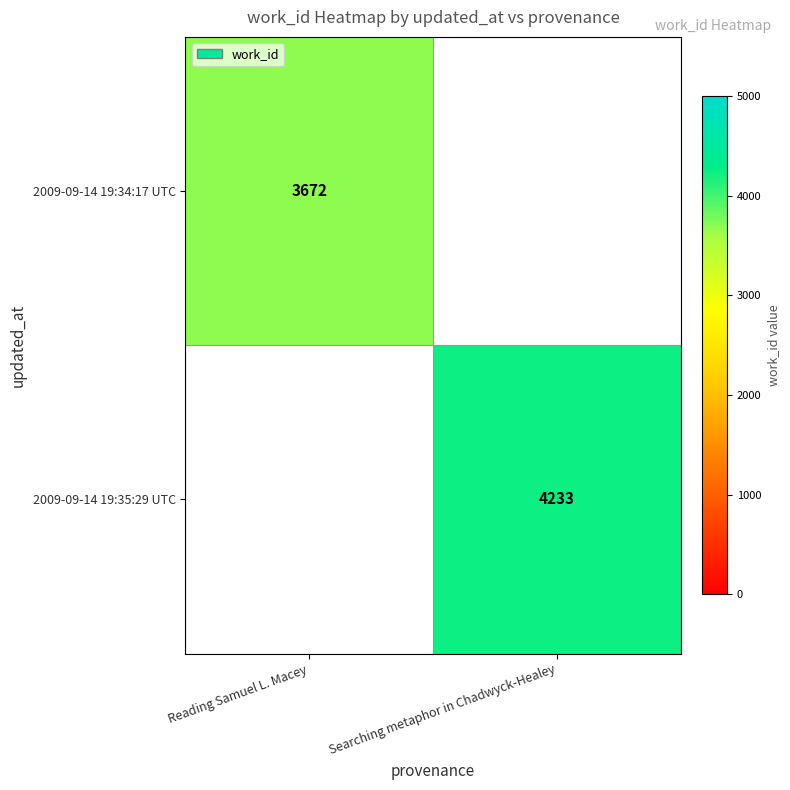

The value of 2009-09-14 19:34:17 UTC at Reading Samuel L. Macey is 3672. True or false?

True